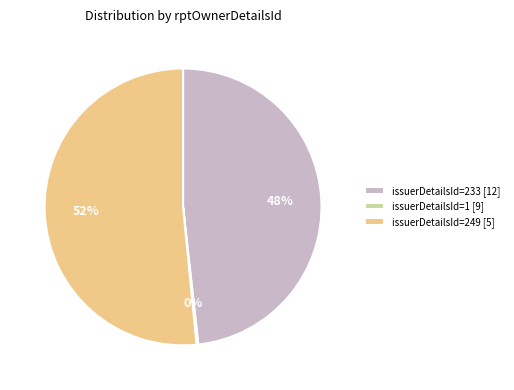

Which category has the biggest portion of the pie?

issuerDetailsId=249 [5]